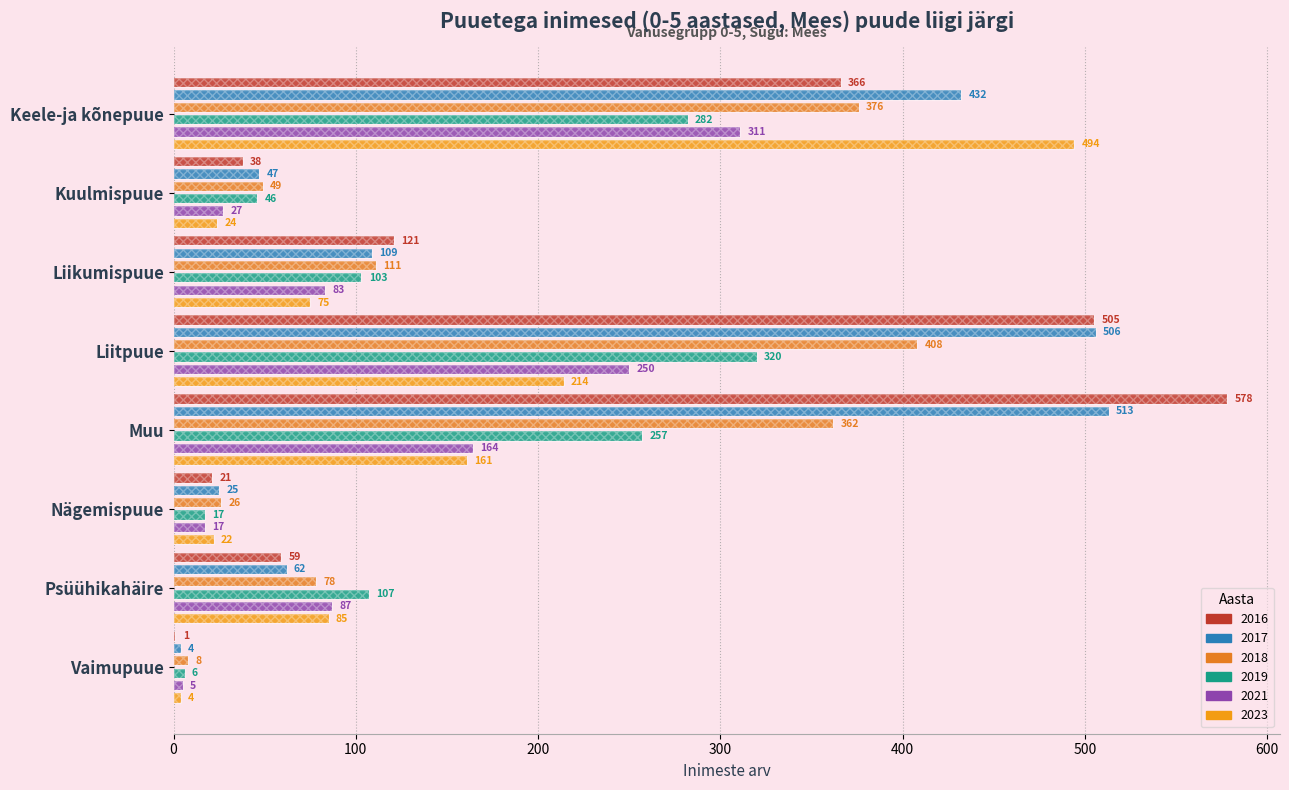

What is the approximate value of 2017 at Liikumispuue, to the nearest 100?

100